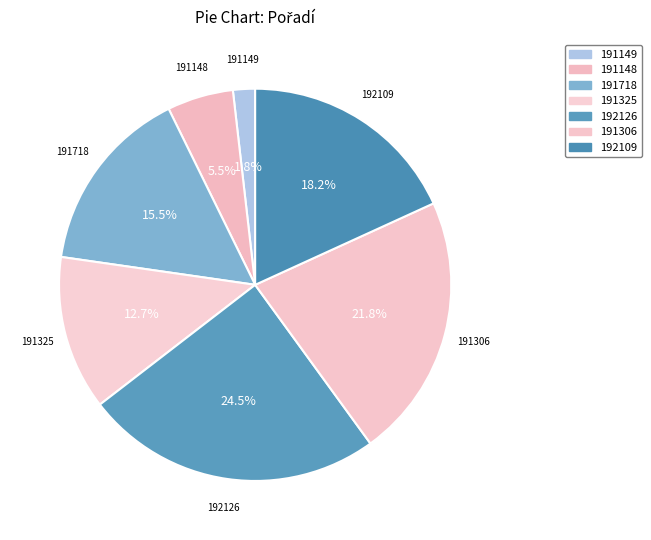

To the nearest percent, what portion does 192109 represent?

18%